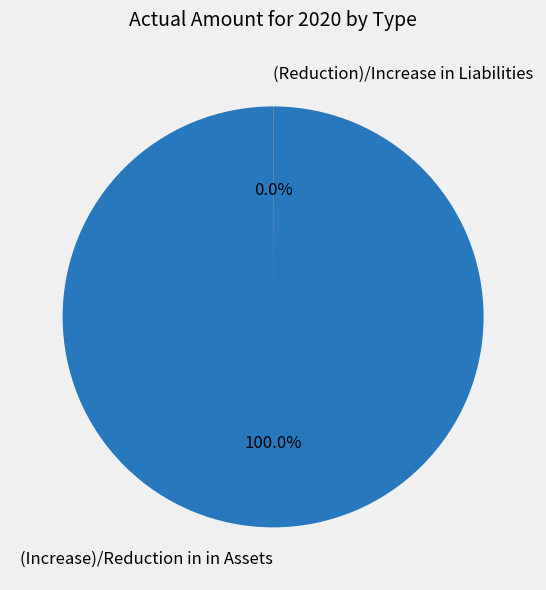

Is there a majority slice in this chart?

Yes